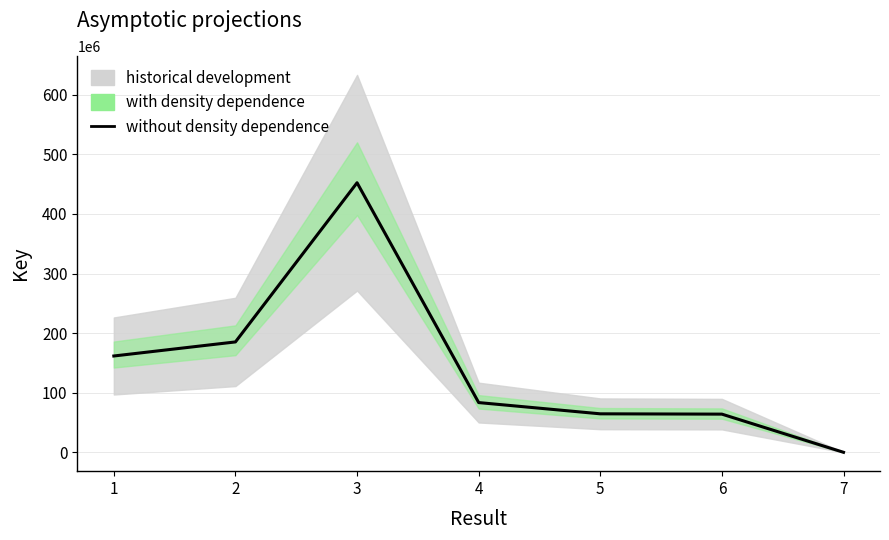

Between 7 and 1, which is larger?

1